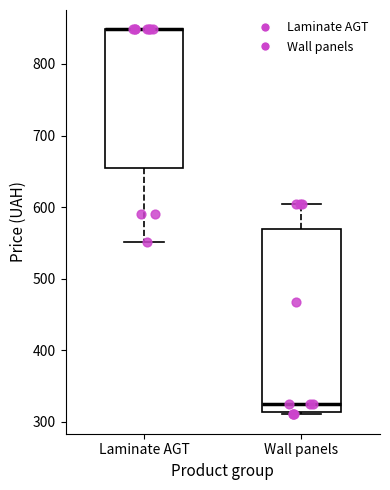

Which box is the tallest, from its lower edge to its upper edge?

Wall panels